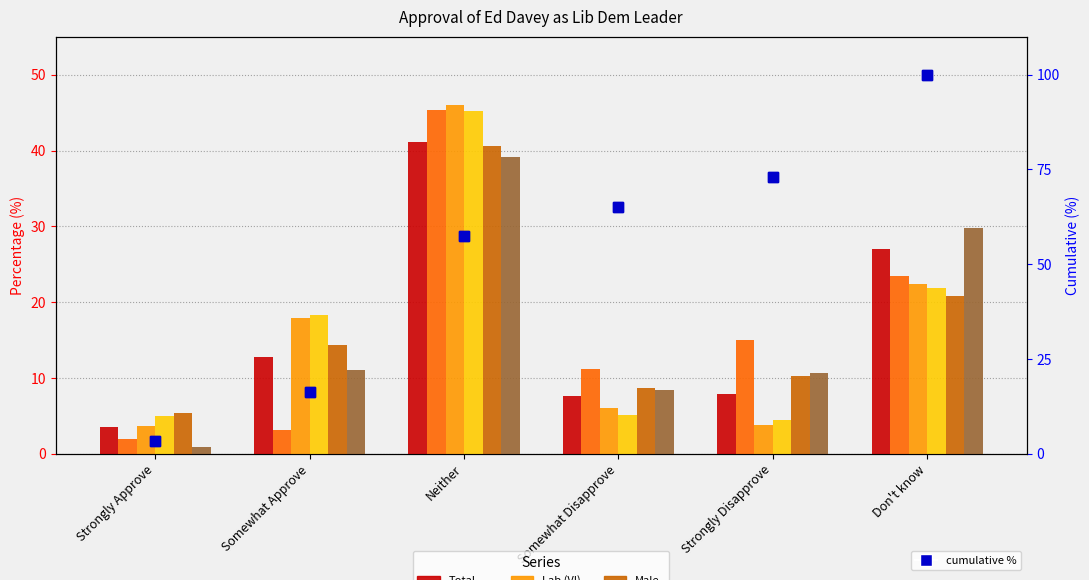

Between Strongly Approve and Strongly Disapprove, which series saw the biggest shift?

Con (VI)